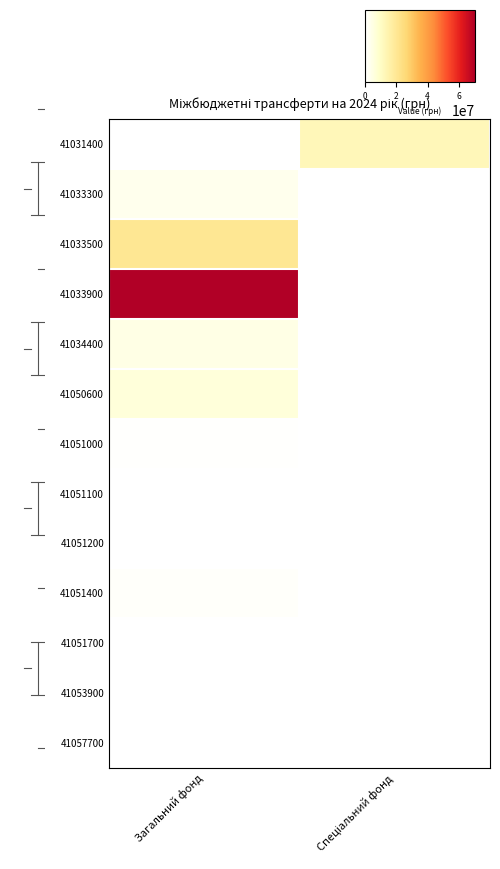

What is the spread (max minus min) of values at Загальний фонд?

70361700